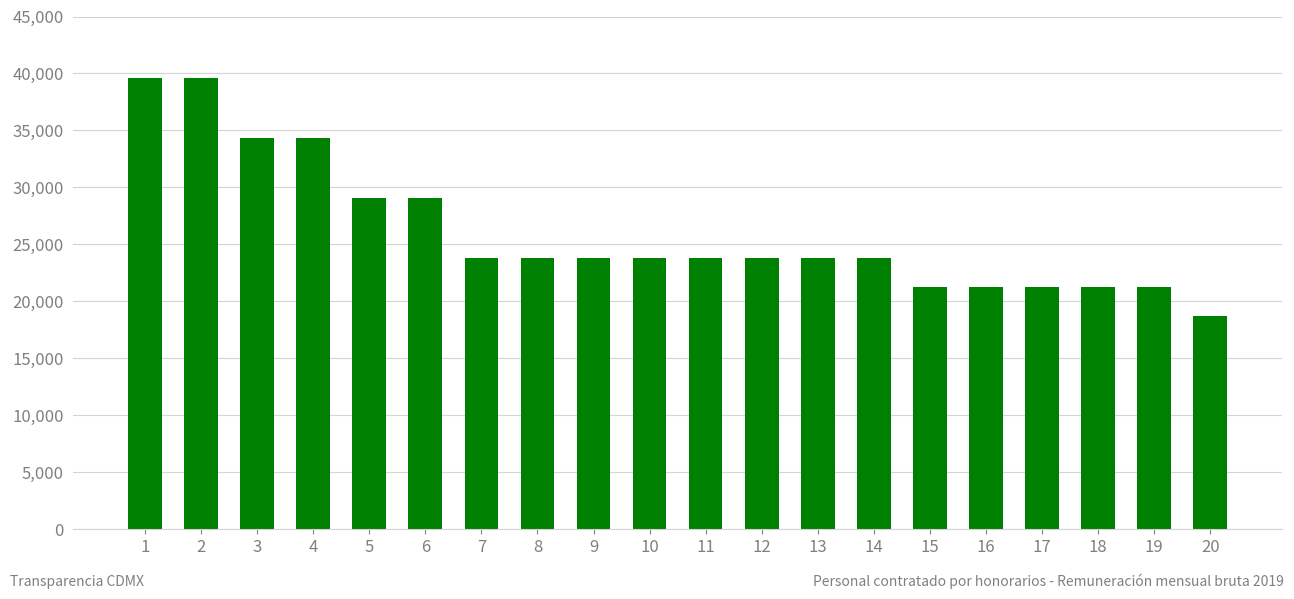

What is the value of the 5th bar from the left?

29100